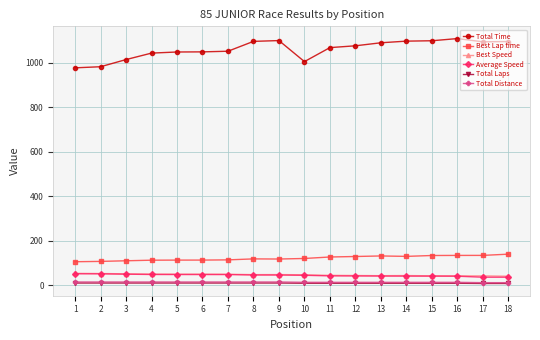

What is the difference between the maximum and minimum values in the Total Distance series?

3.1